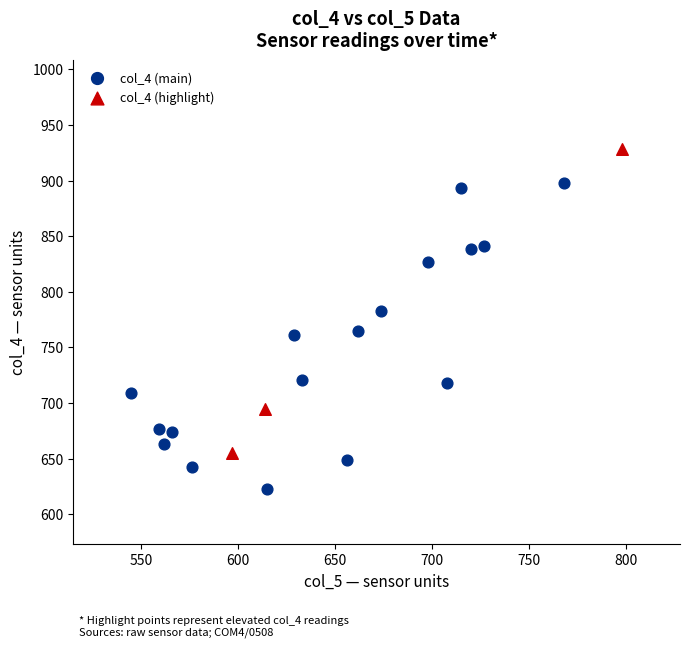

Which series contains the highest Y value?

col_4 (highlight)